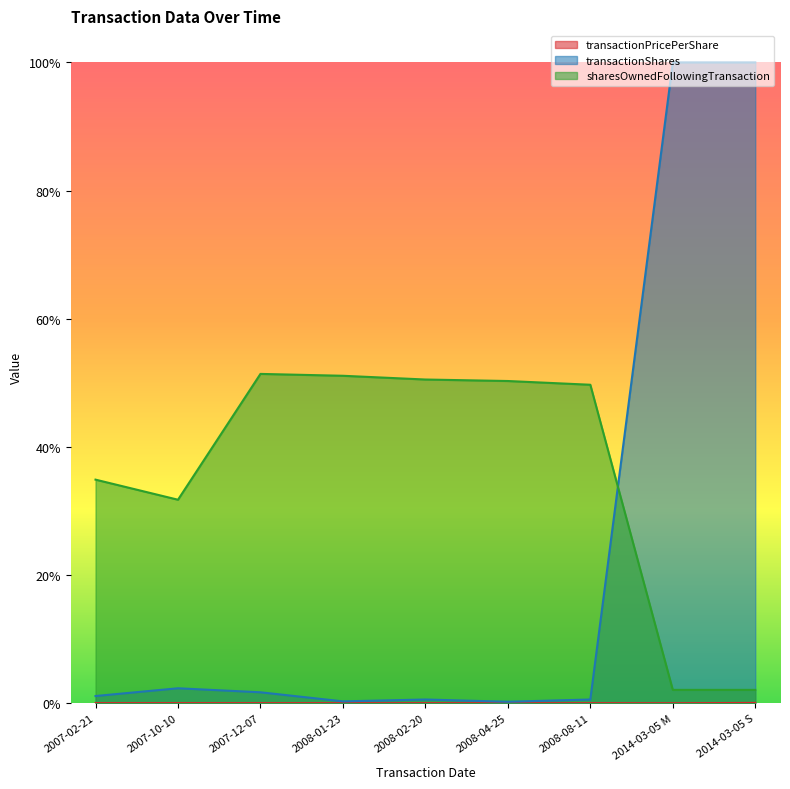

Where is the first local minimum for sharesOwnedFollowingTransaction?

2007-10-10